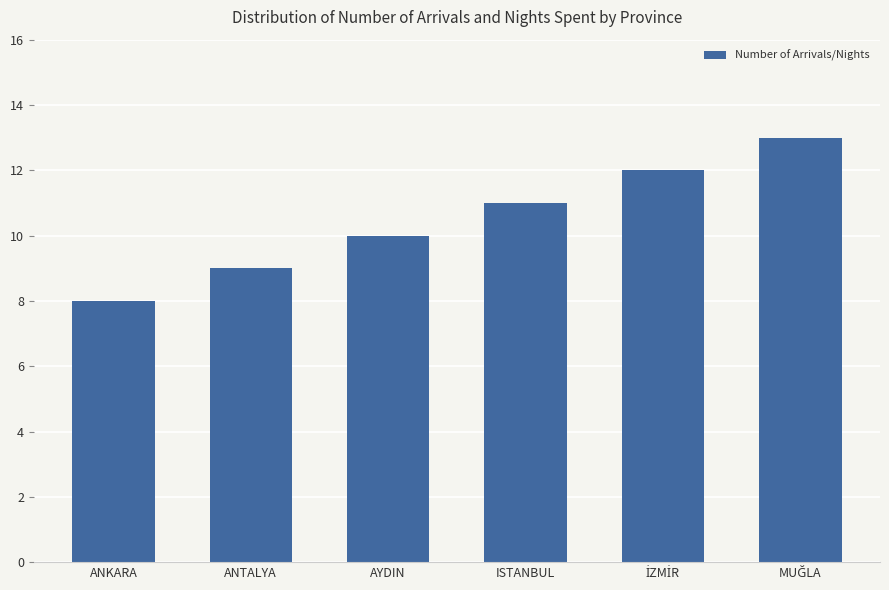

Is it true that the value at ANTALYA is 12?

False